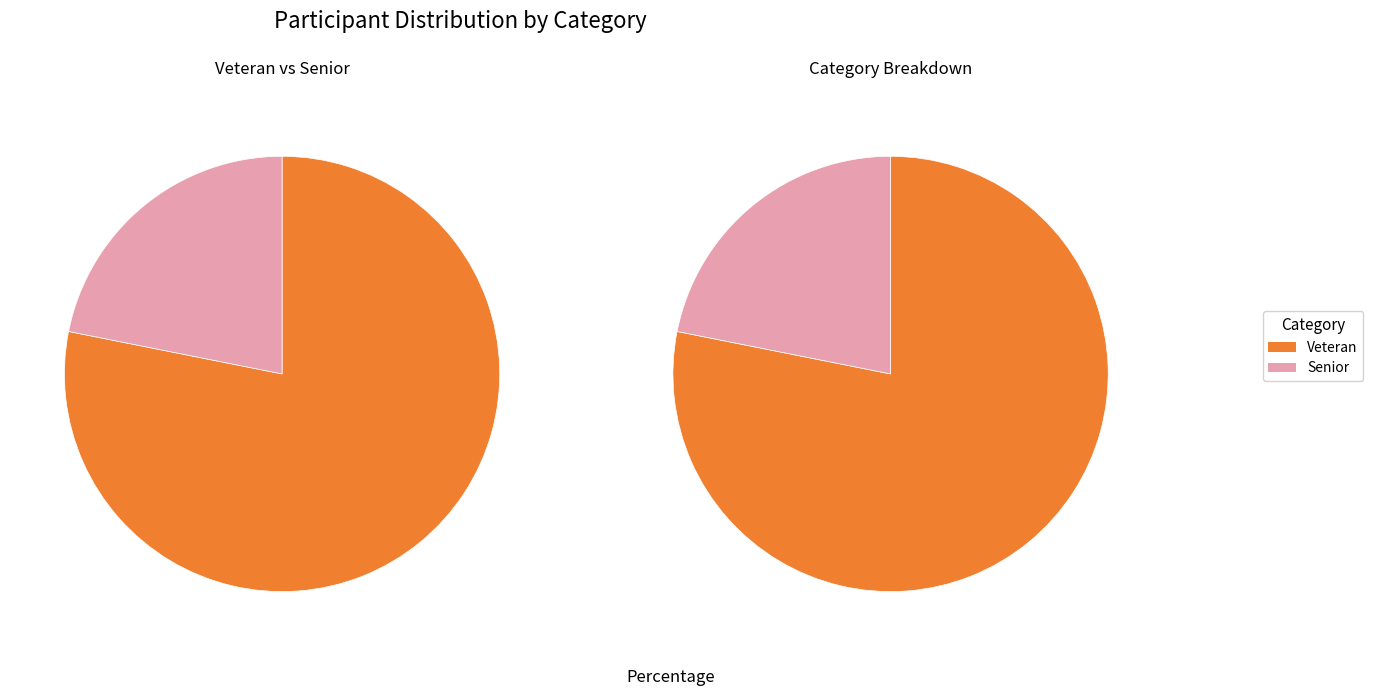

To the nearest percent, what percentage of the pie is Veteran?

78%